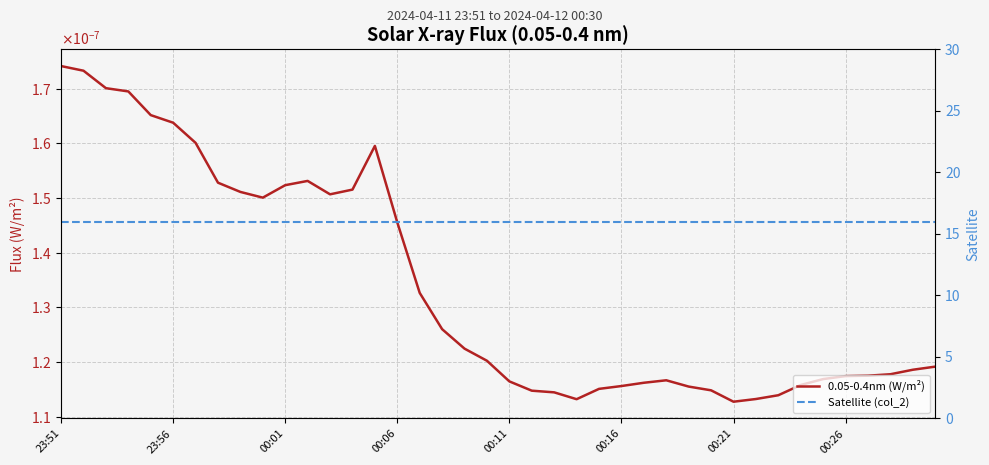

What is the minimum value for Satellite (col_2)?

16.0